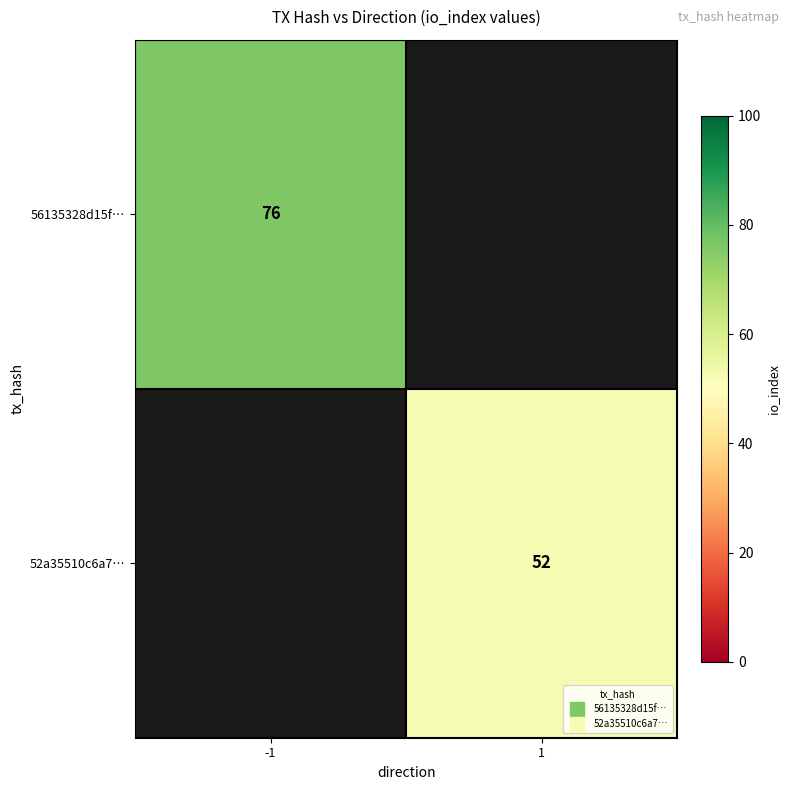

Count the number of categories in the chart.

2